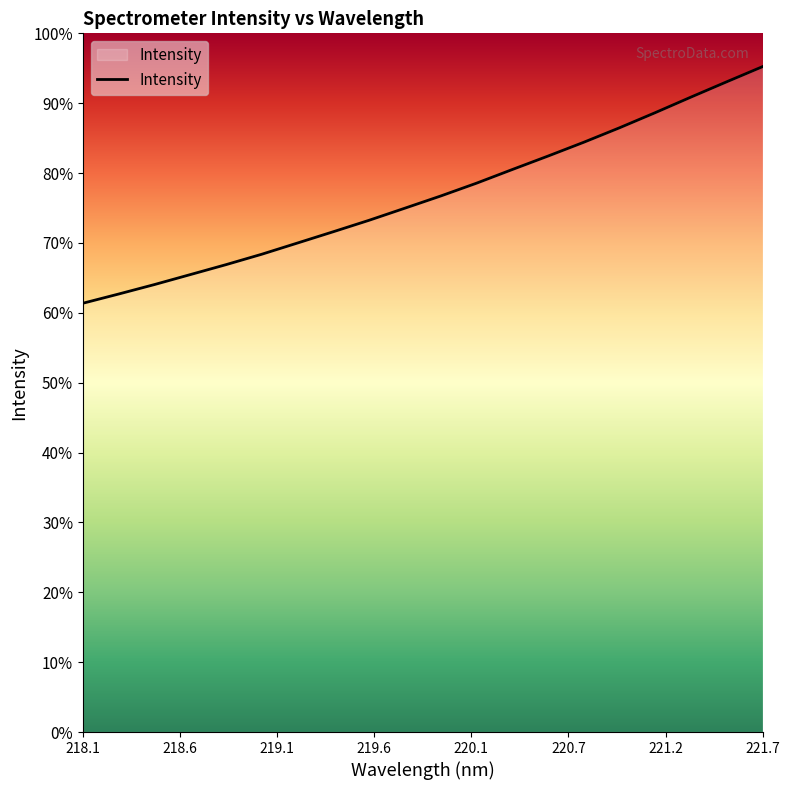

Rank the categories by value from highest to lowest.

221.6902, 221.4993, 221.3083, 221.1174, 220.9264, 220.7354, 220.5444, 220.3533, 220.1623, 219.9712, 219.7801, 219.589, 219.3979, 219.2067, 219.0156, 218.8244, 218.6332, 218.442, 218.2508, 218.0596